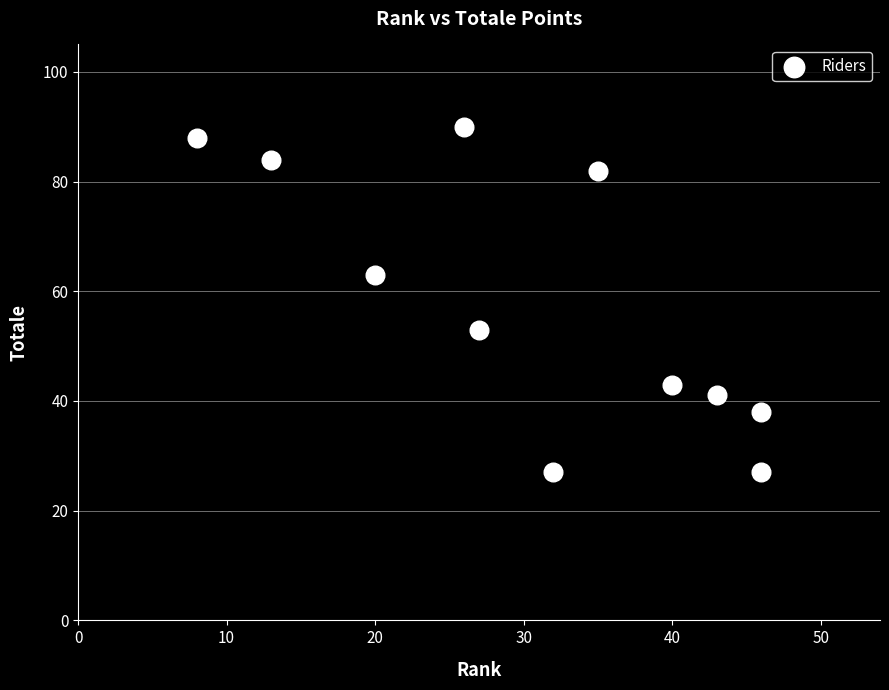

What is the average Y value?

58